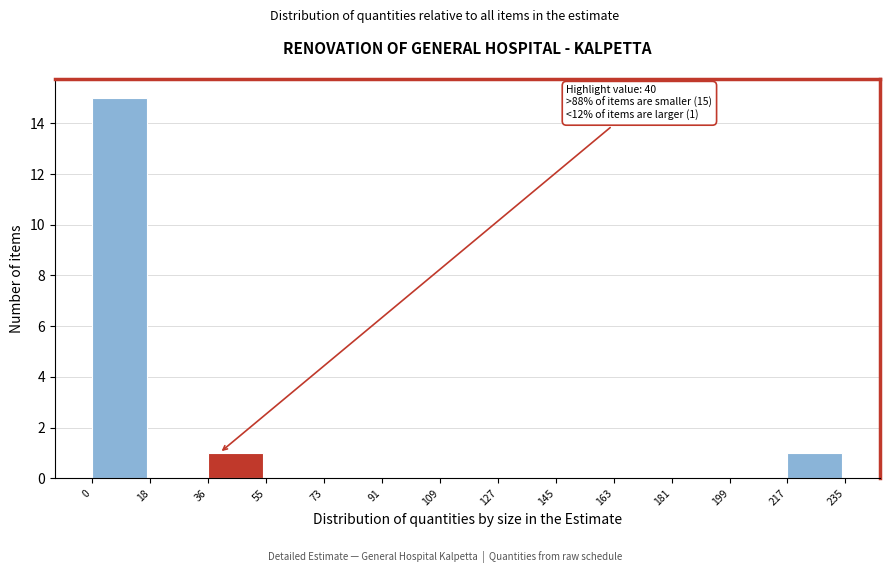

Which range on the x-axis has the tallest bar?

0 to 18